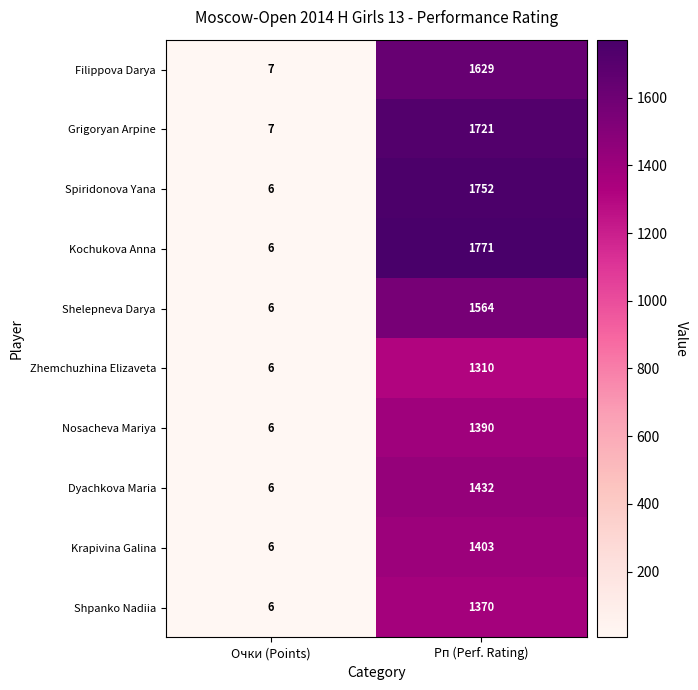

Reading left to right, what are all the values shown in this chart?

Filippova Darya: 7	1629
Grigoryan Arpine: 7	1721
Spiridonova Yana: 6	1752
Kochukova Anna: 6	1771
Shelepneva Darya: 6	1564
Zhemchuzhina Elizaveta: 6	1310
Nosacheva Mariya: 6	1390
Dyachkova Maria: 6	1432
Krapivina Galina: 6	1403
Shpanko Nadiia: 6	1370